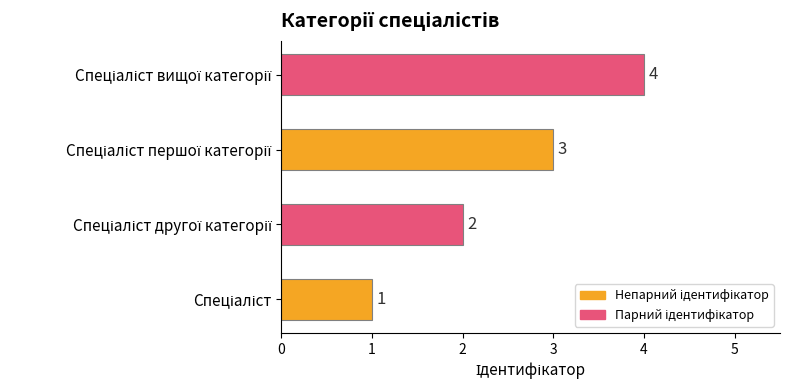

What is the sum of all values?

10